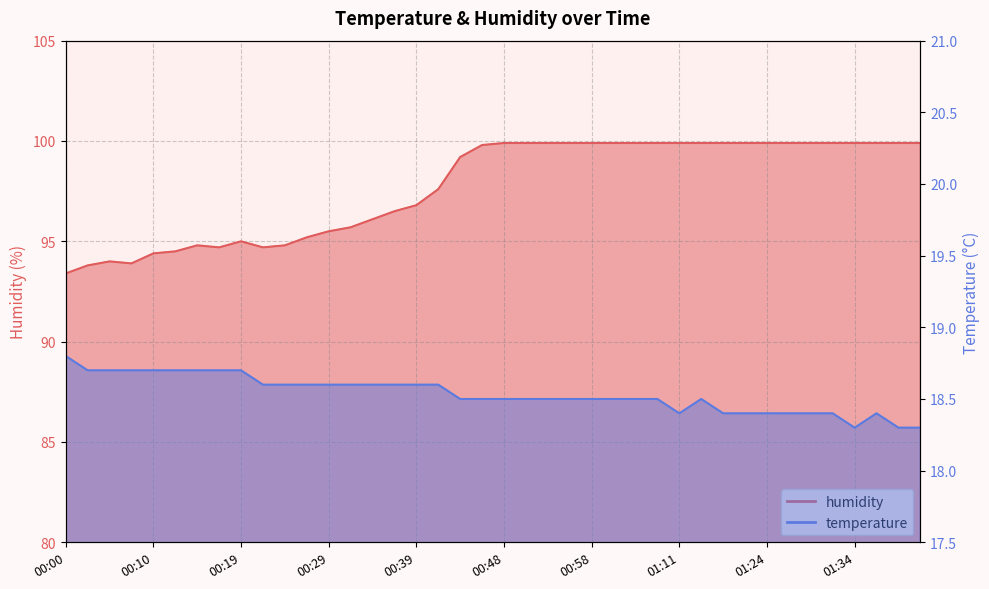

Reading left to right, transcribe all the data shown in this chart.

temperature: 00:00=18.8	00:02=18.7	00:05=18.7	00:07=18.7	00:10=18.7	00:12=18.7	00:14=18.7	00:17=18.7	00:19=18.7	00:22=18.6	00:24=18.6	00:27=18.6	00:29=18.6	00:31=18.6	00:34=18.6	00:36=18.6	00:39=18.6	00:41=18.6	00:44=18.5	00:46=18.5	00:48=18.5	00:51=18.5	00:53=18.5	00:56=18.5	00:58=18.5	01:01=18.5	01:03=18.5	01:09=18.5	01:11=18.4	01:14=18.5	01:16=18.4	01:21=18.4	01:24=18.4	01:26=18.4	01:29=18.4	01:31=18.4	01:34=18.3	01:36=18.4	01:39=18.3	01:41=18.3
humidity: 00:00=93.4	00:02=93.8	00:05=94.0	00:07=93.9	00:10=94.4	00:12=94.5	00:14=94.8	00:17=94.7	00:19=95.0	00:22=94.7	00:24=94.8	00:27=95.2	00:29=95.5	00:31=95.7	00:34=96.1	00:36=96.5	00:39=96.8	00:41=97.6	00:44=99.2	00:46=99.8	00:48=99.9	00:51=99.9	00:53=99.9	00:56=99.9	00:58=99.9	01:01=99.9	01:03=99.9	01:09=99.9	01:11=99.9	01:14=99.9	01:16=99.9	01:21=99.9	01:24=99.9	01:26=99.9	01:29=99.9	01:31=99.9	01:34=99.9	01:36=99.9	01:39=99.9	01:41=99.9